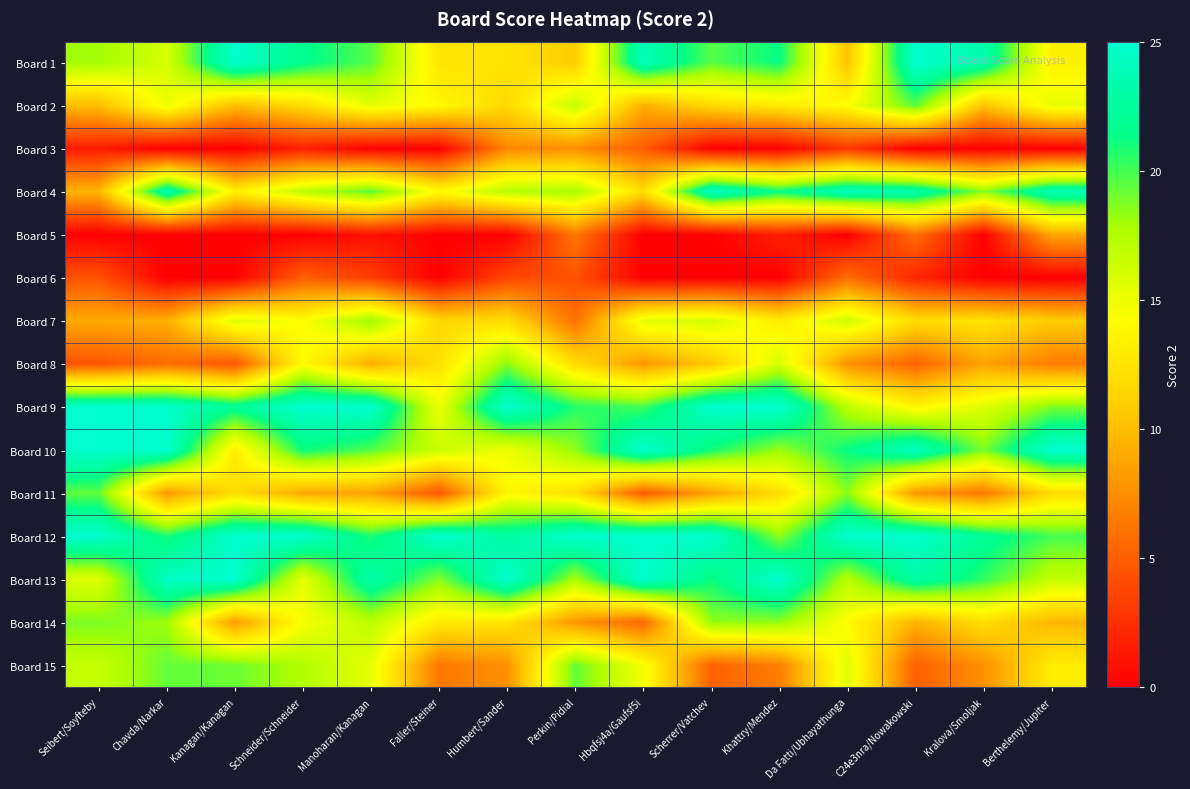

What is the total value across all series at Faller/Steiner?

163.1